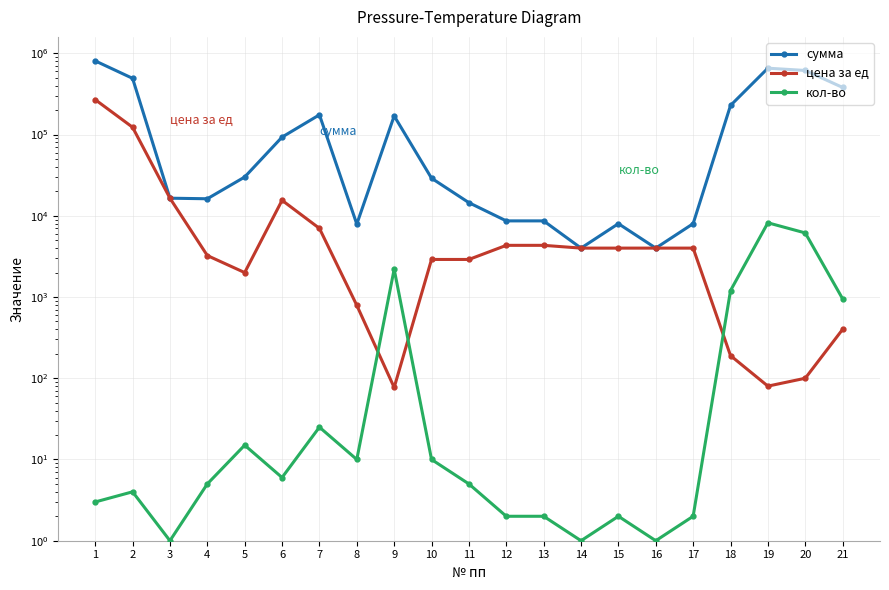

What are all the series names shown in the legend?

сумма, цена за ед, кол-во